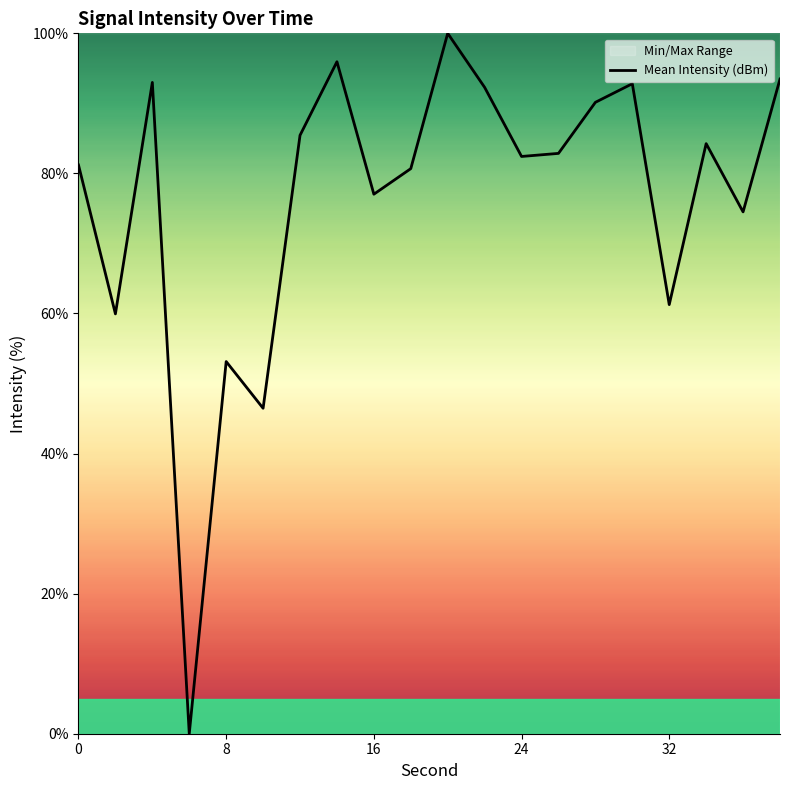

The value of Mean Intensity (dBm) at 8 is 80.4. True or false?

False